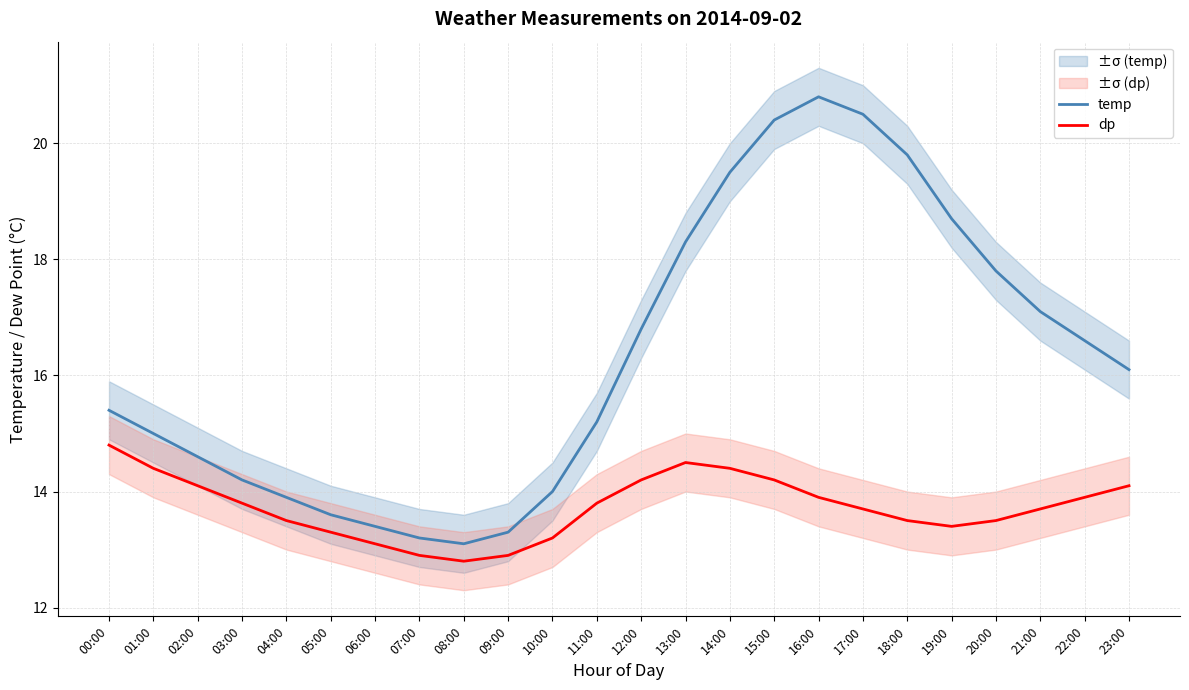

How many values in the dp series are below 13?

3